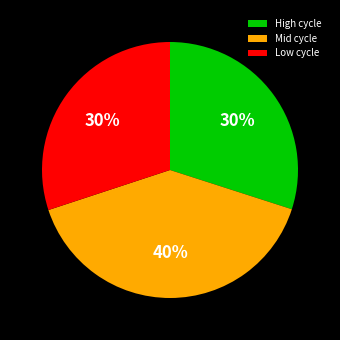

The Low cycle slice represents 30% of the pie. True or false?

True